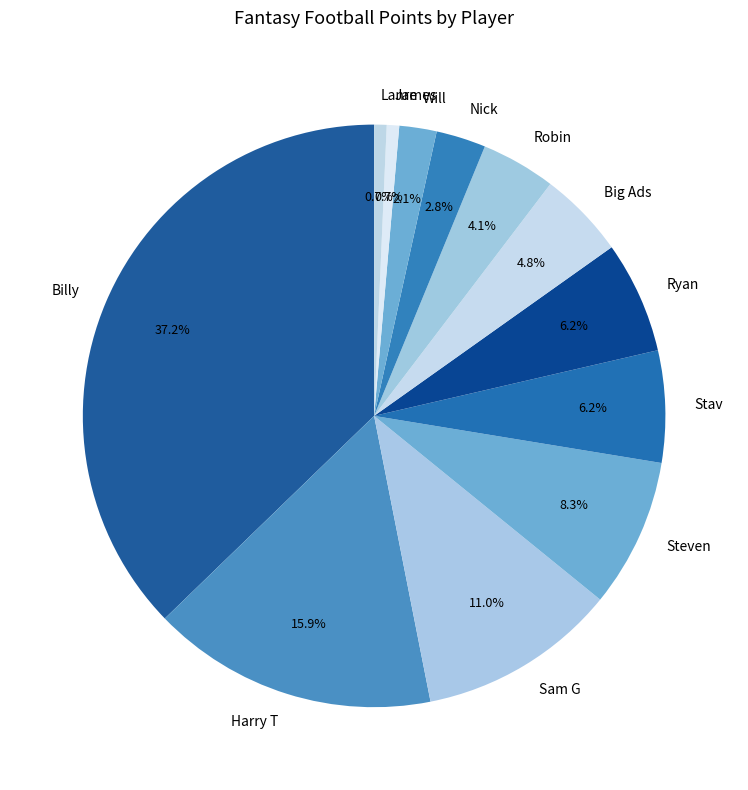

Combined, do Lanre and James account for over 50%?

No